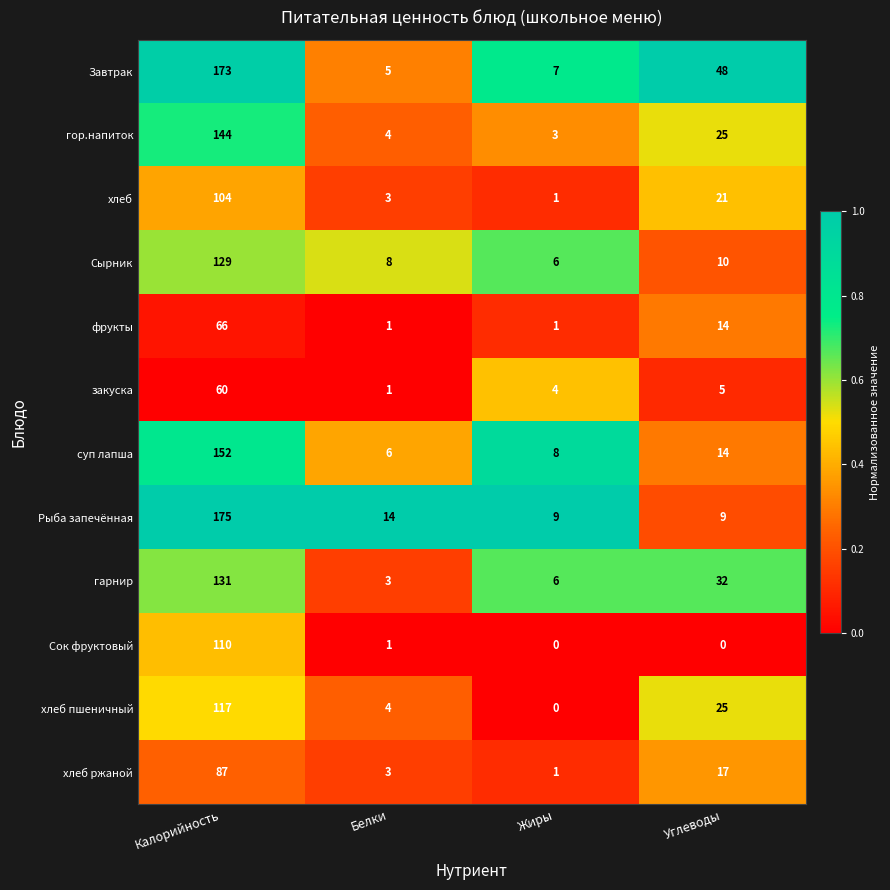

True or false: Сок фруктовый has a value of 64 at Углеводы.

False